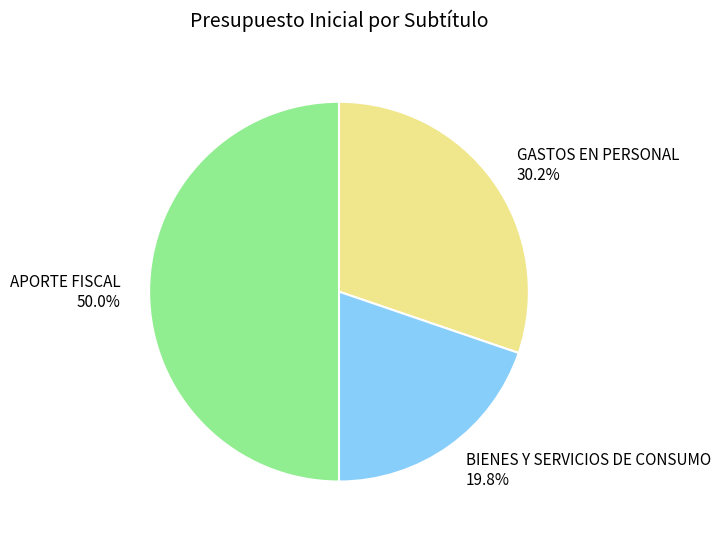

How many segments does this pie chart have?

3